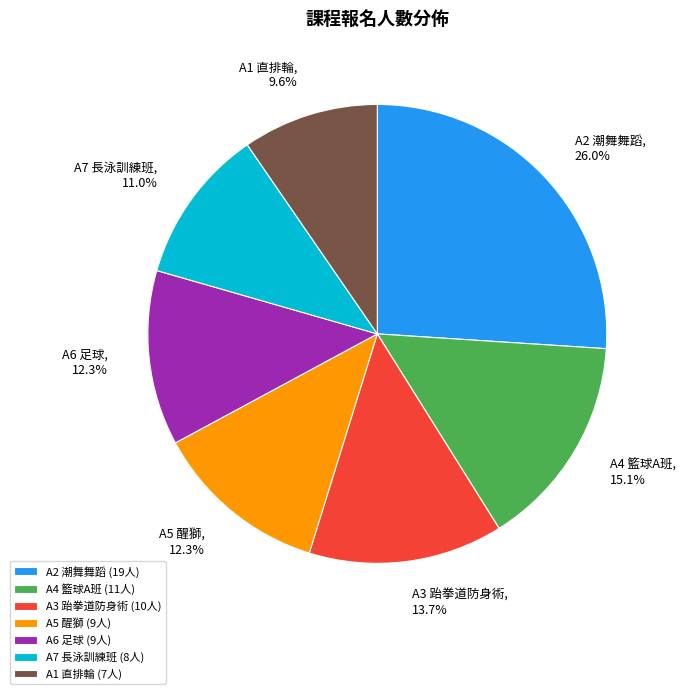

Is there a majority slice in this chart?

No